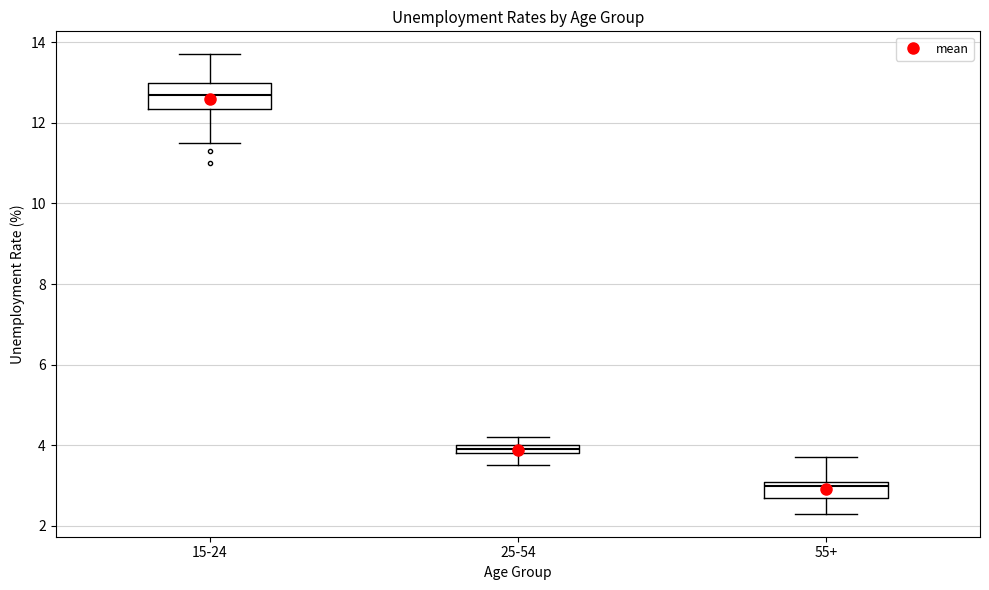

Comparing the boxes themselves (not the whiskers), which one is the tallest?

15-24